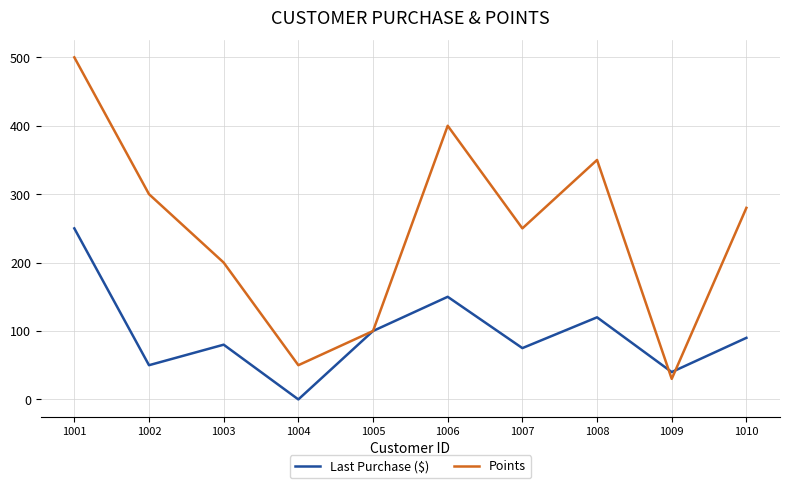

What is the spread (max minus min) of values at 1007?

175